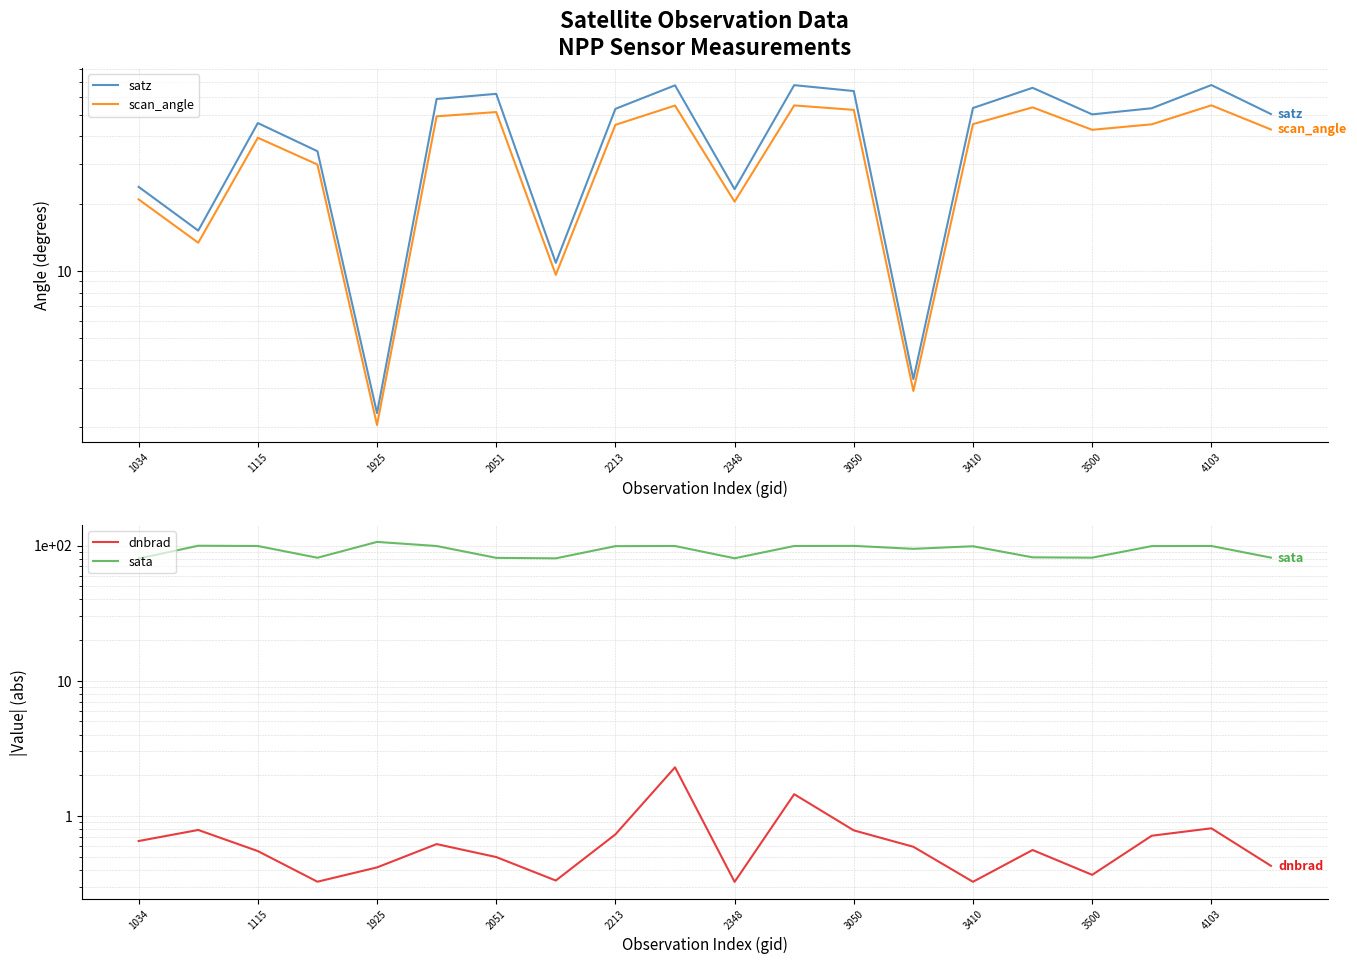

Which series has the largest total across all categories?

sata